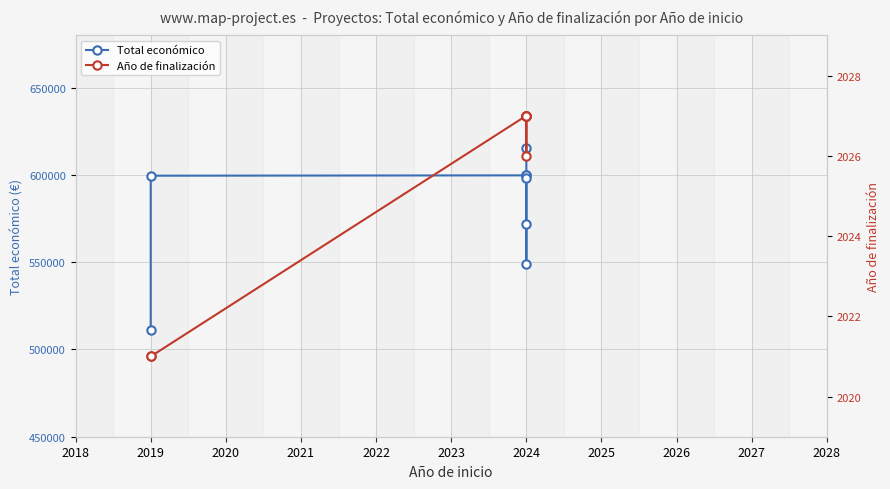

Reading left to right, transcribe all the data shown in this chart.

Total económico: 511047	599605	599792	571965	548889	600000	598139	615375
Año de finalización: 2021	2021	2027	2027	2027	2027	2026	2027